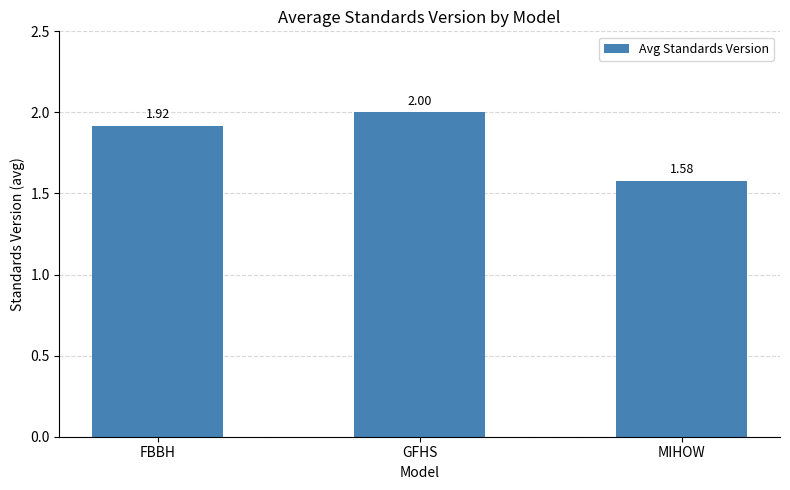

At which category does the chart reach its peak across all series?

GFHS